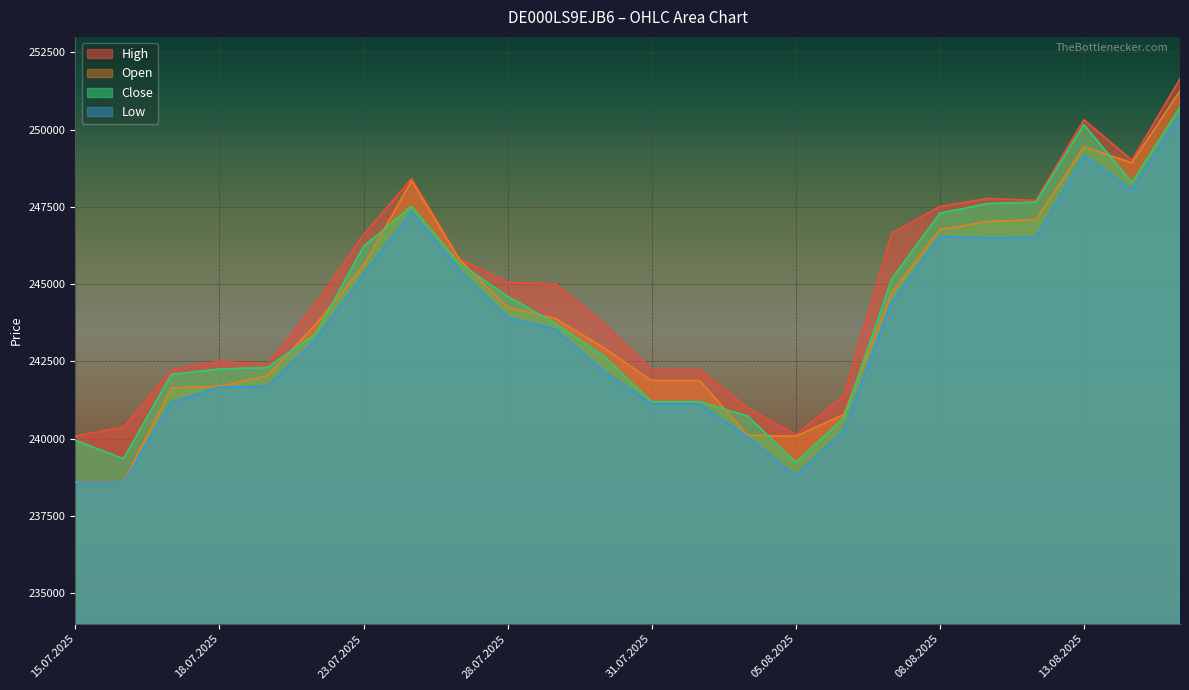

The High series shows 351219 at 22.07.2025. True or false?

False